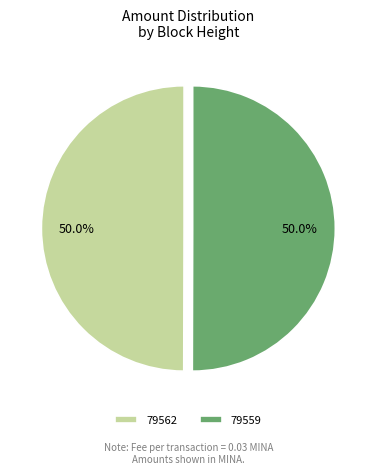

To the nearest percent, what is the average slice percentage?

50%